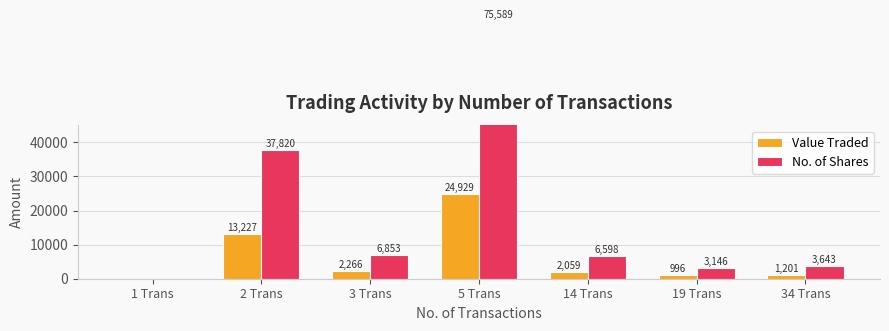

Are the bars grouped side by side (vs. stacked)?

Yes